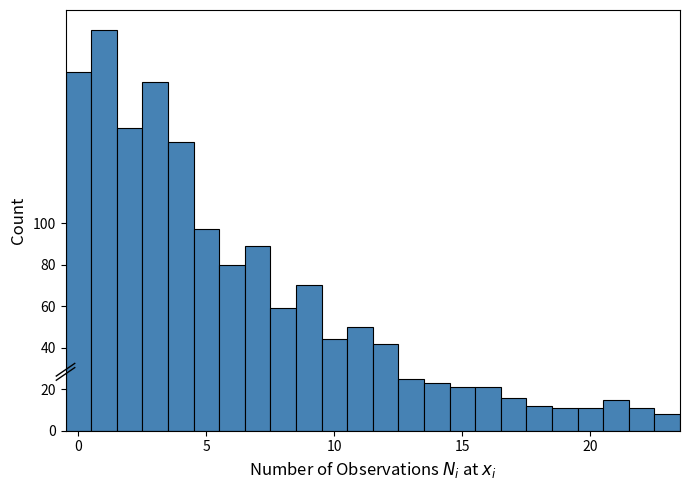

Around what value on the x-axis is the tallest bar? Give the approximate position of its centre, as read against the axis.

1.0